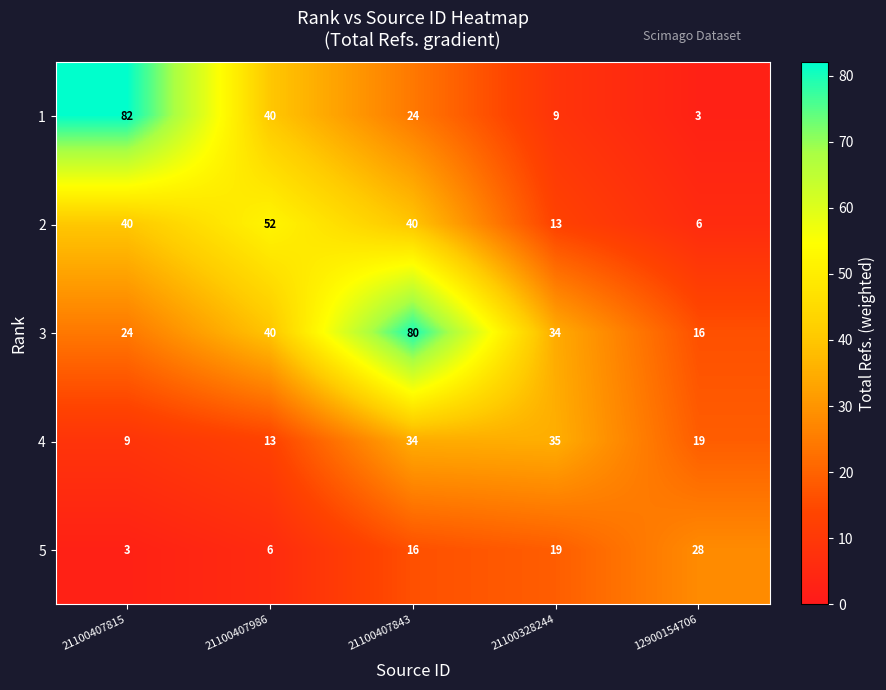

What is the difference between the maximum and minimum values in the 4 series?

26